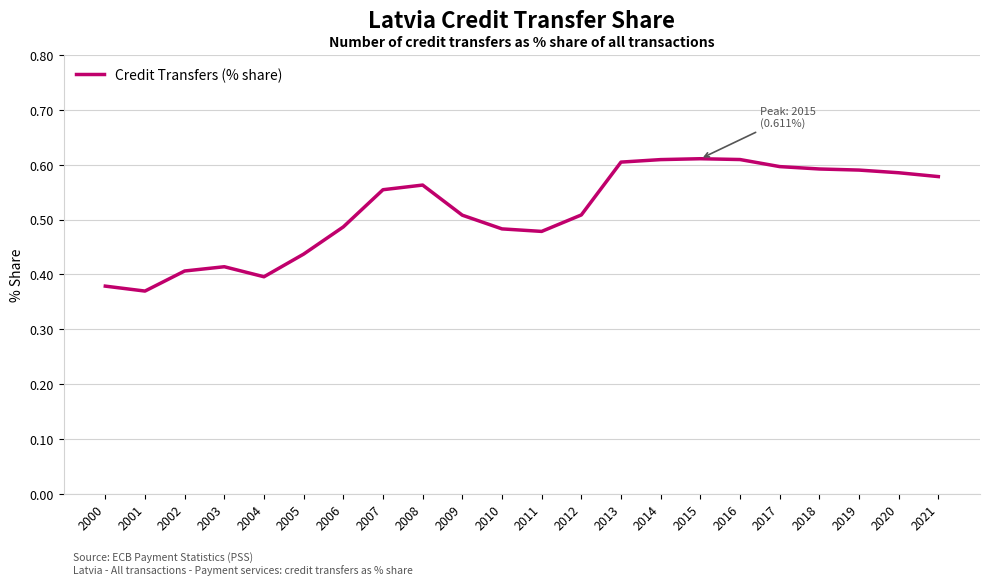

How many values are between 0 and 1?

22